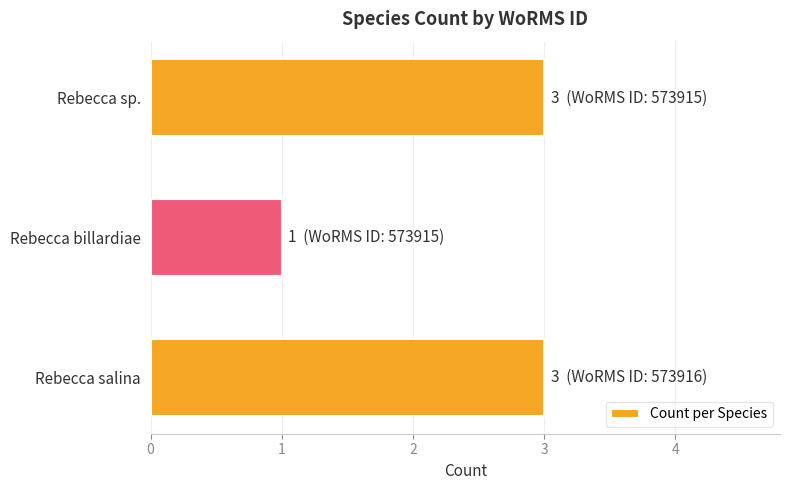

What is the minimum value shown in the chart?

1